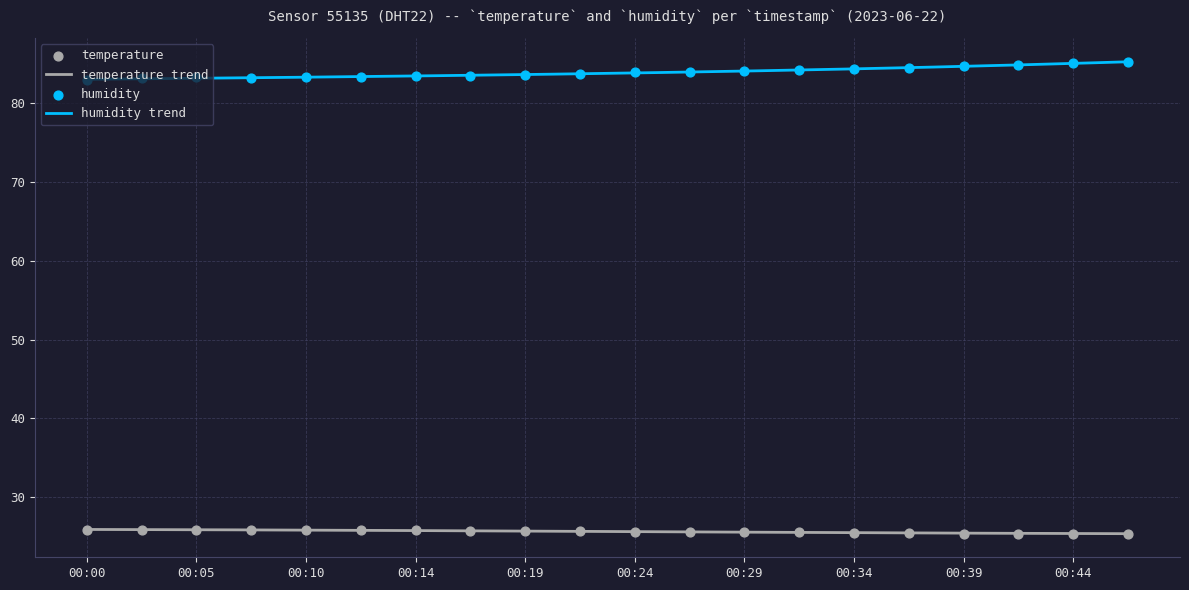

What are all the series names shown in the legend?

temperature, humidity